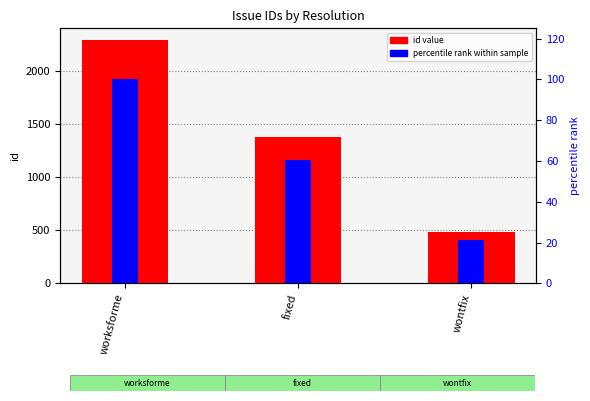

Are the bars grouped side by side (vs. stacked)?

Yes